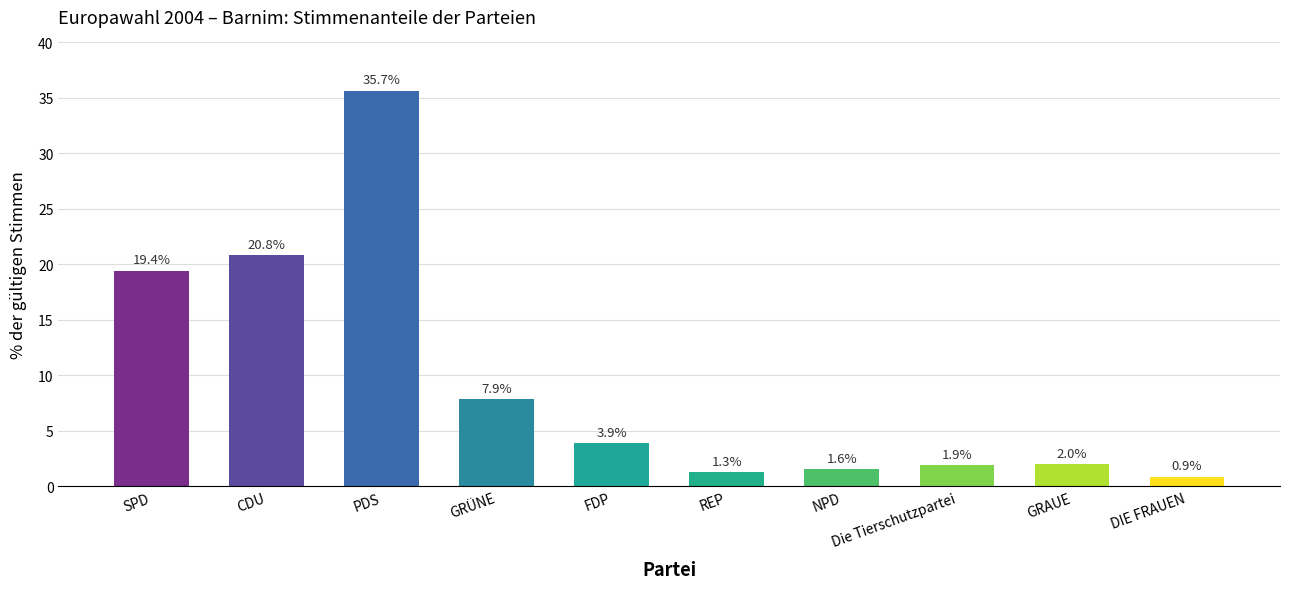

Reading right to left, transcribe all the data shown in this chart.

DIE FRAUEN=0.9	GRAUE=2.0	Die Tierschutzpartei=1.9	NPD=1.6	REP=1.3	FDP=3.9	GRÜNE=7.9	PDS=35.7	CDU=20.8	SPD=19.4